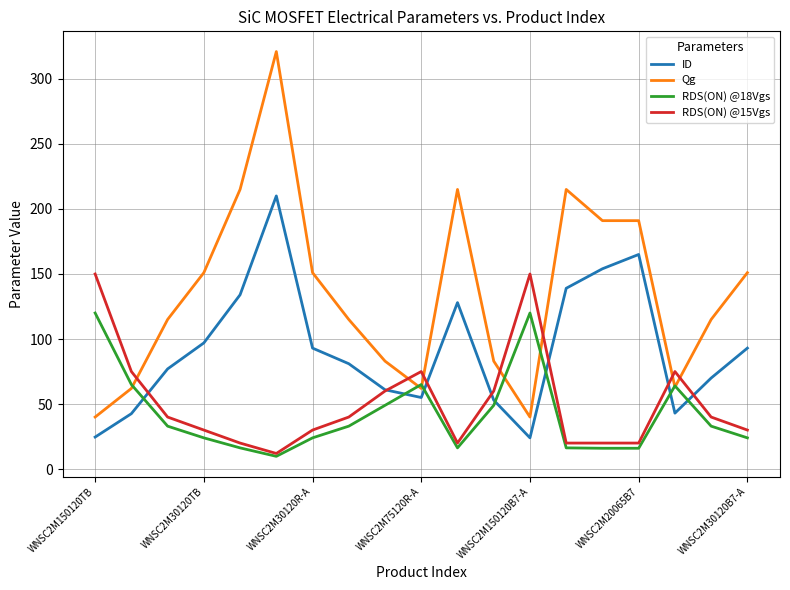

At how many categories does at least one series exceed 168?

6